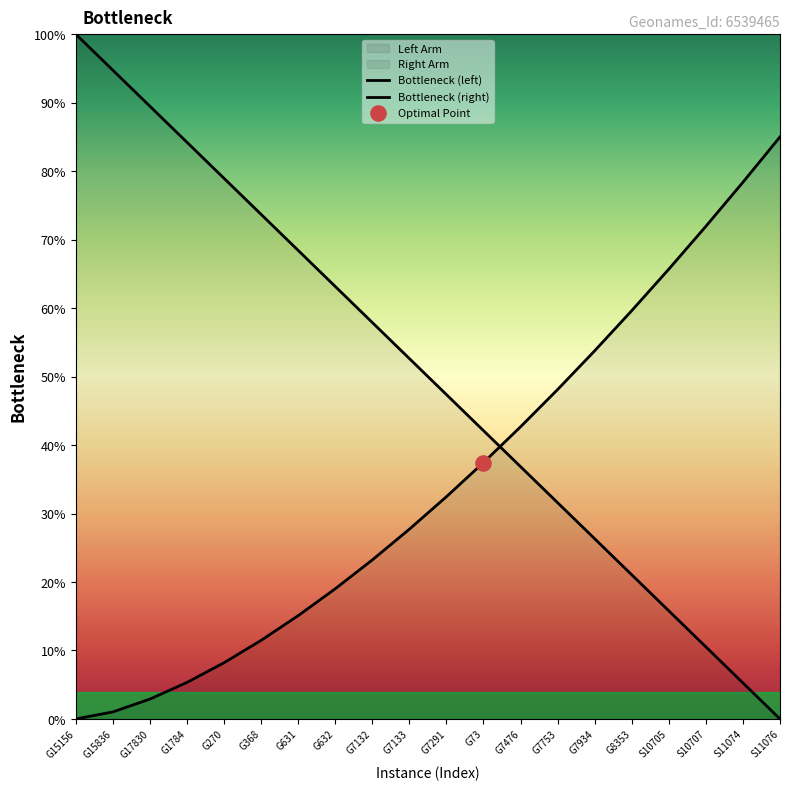

At which category is the sum across all series the highest?

G15156